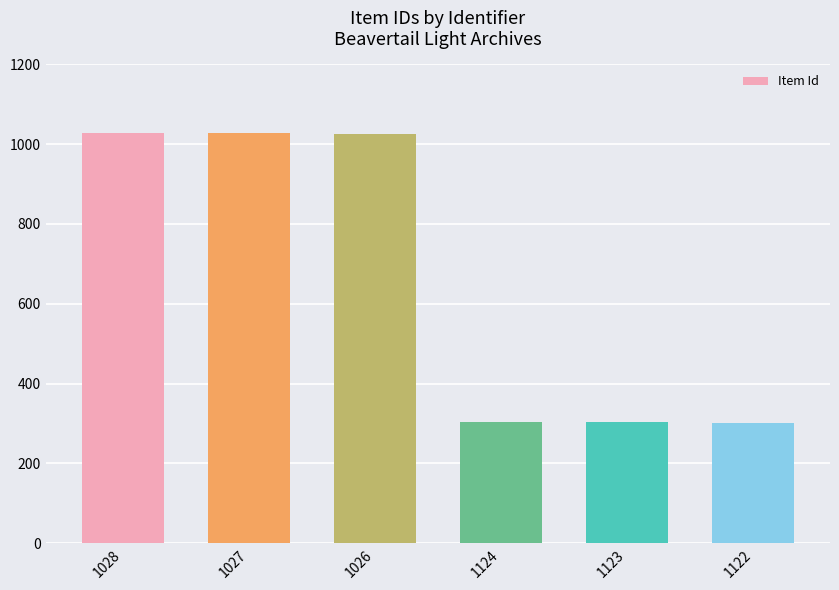

Does the chart contain stacked bars?

No